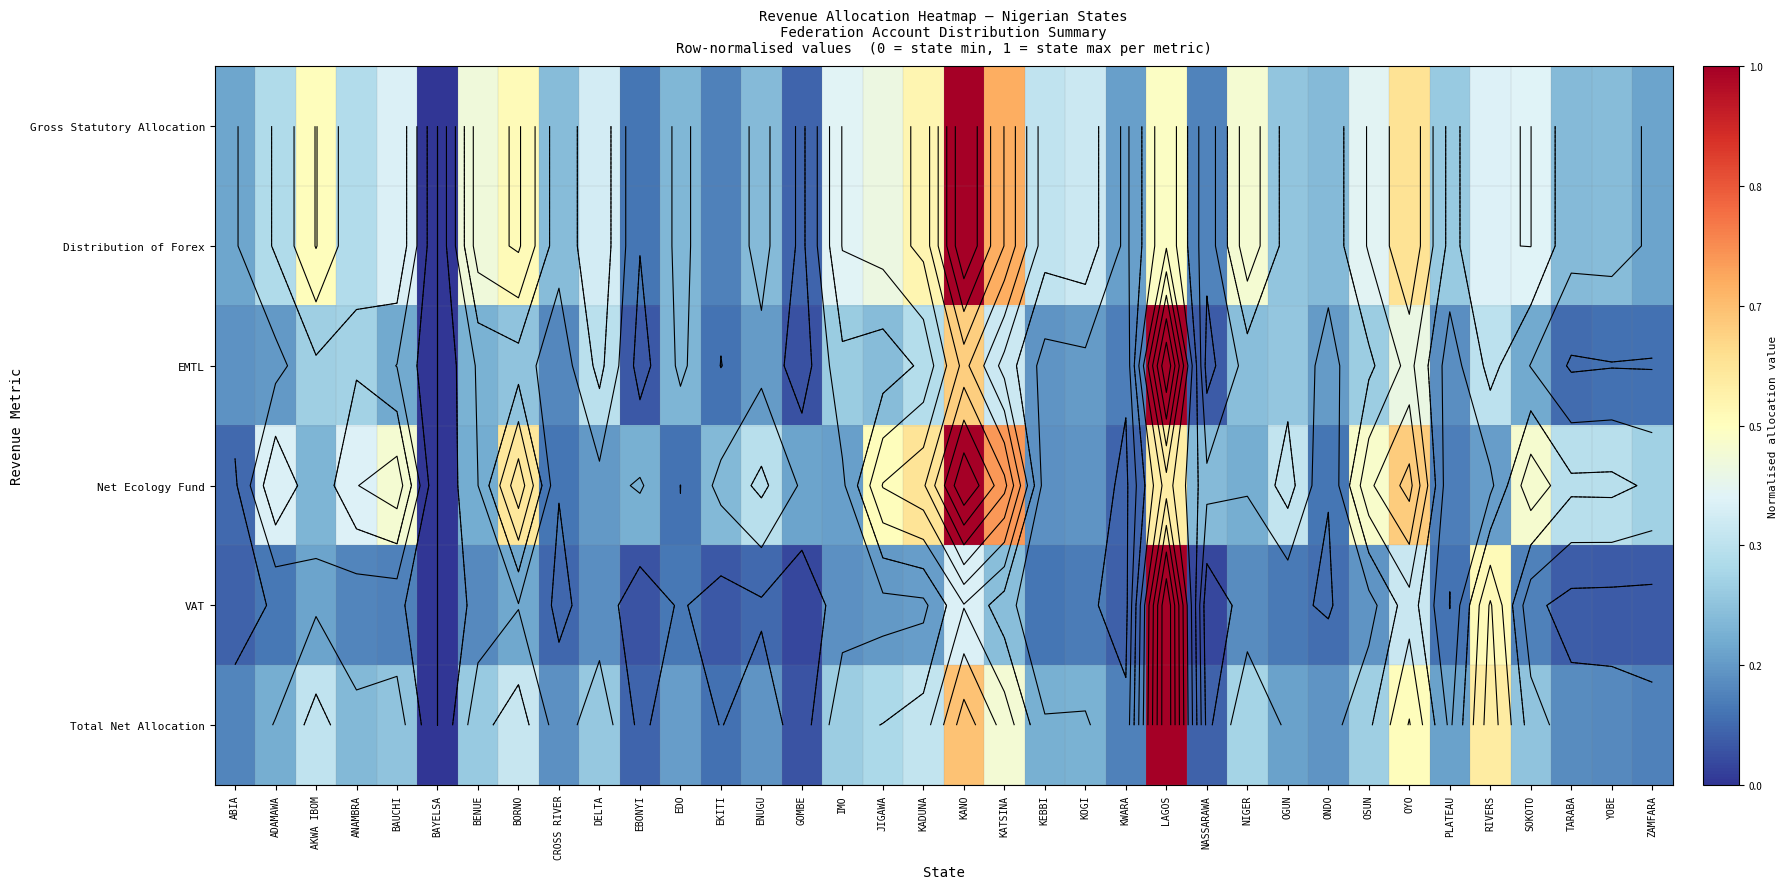

At which label does EMTL reach its peak?

LAGOS